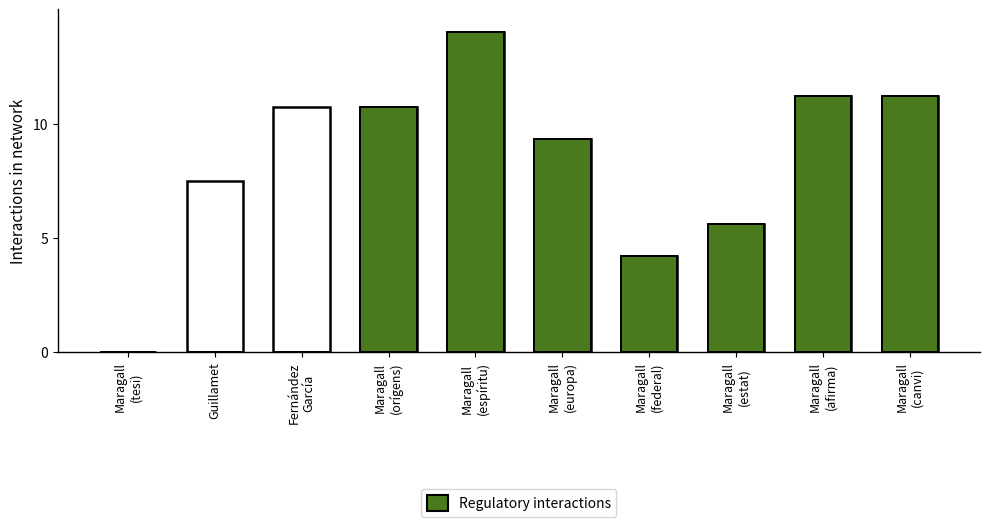

What position from the left is Maragall
(estat)?

8